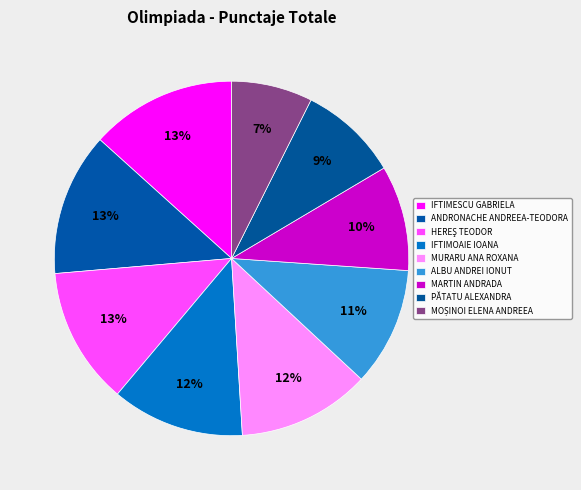

How many segments does this pie chart have?

9